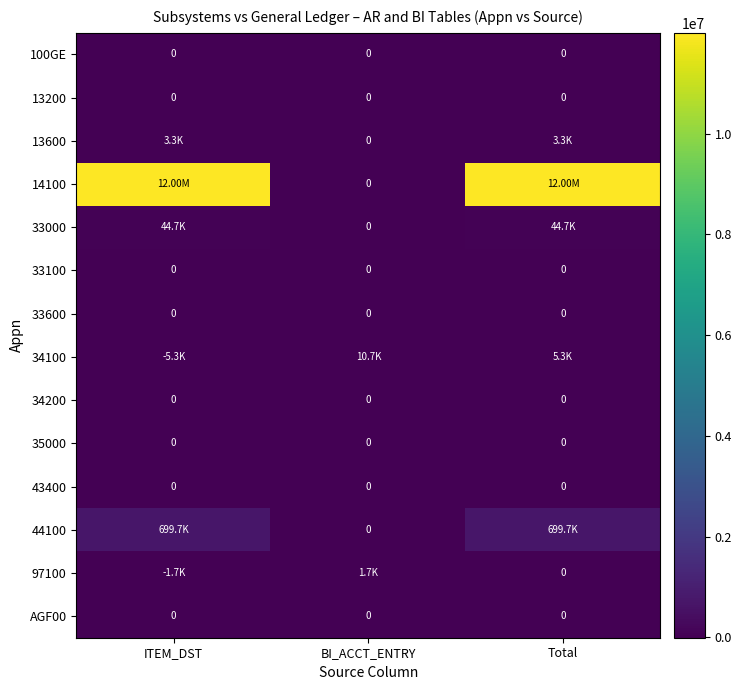

List the labels in order of 34200 value, smallest first.

ITEM_DST, BI_ACCT_ENTRY, Total